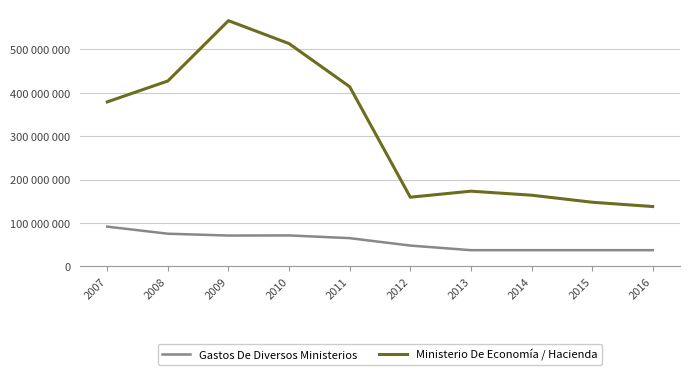

What is the value of the Ministerio De Economía / Hacienda point at the 8th from the left?

164234460